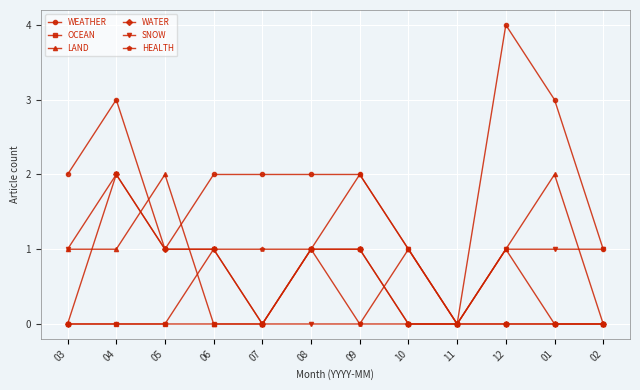

Which series has the widest spread of values?

WEATHER